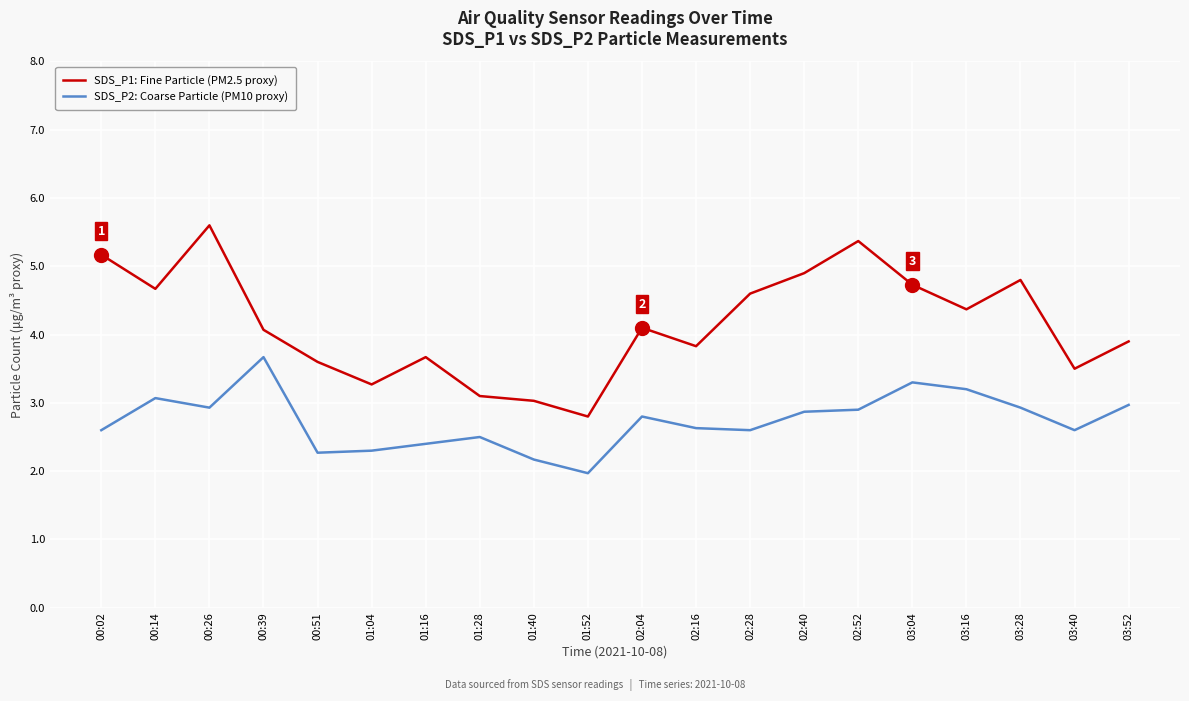

Is it true that SDS_P2: Coarse Particle (PM10 proxy) equals 3.6 at 01:04?

False